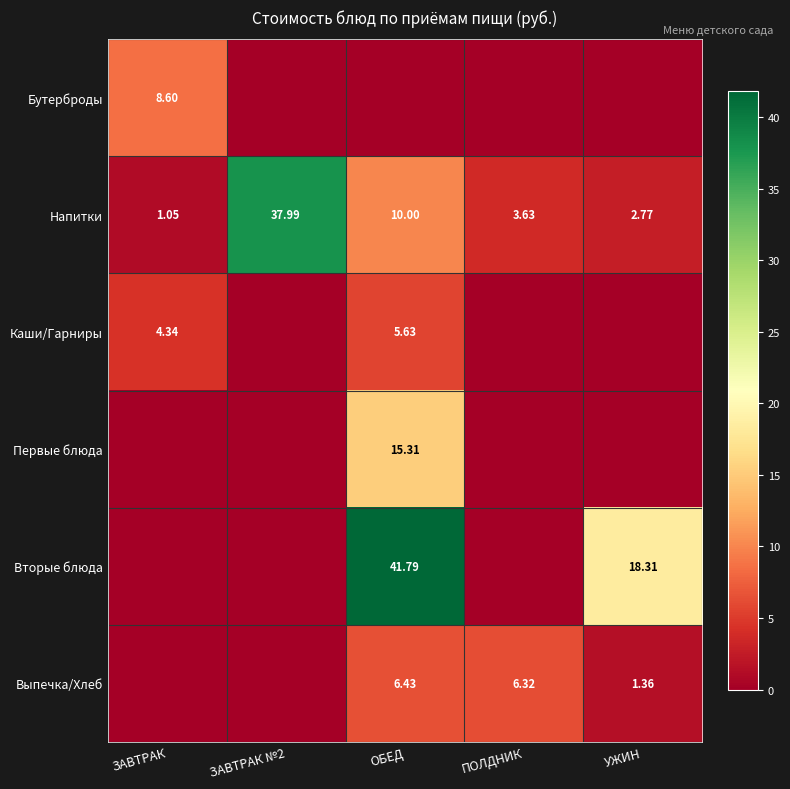

What is the difference between the highest and lowest values at ЗАВТРАК?

8.6